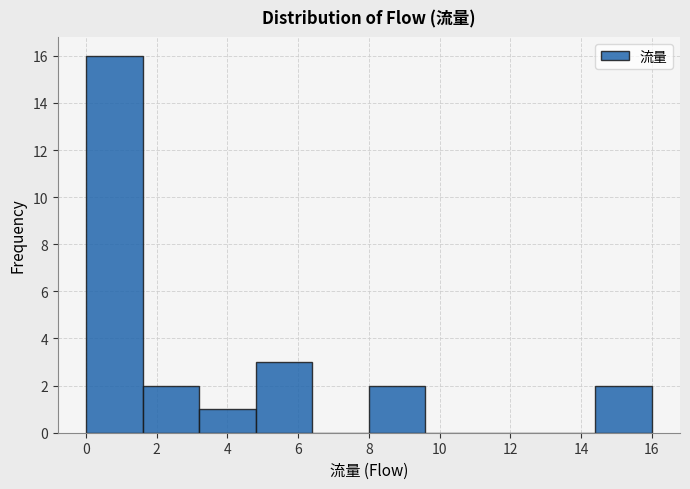

Which range on the x-axis has the tallest bar?

0.0 to 1.6